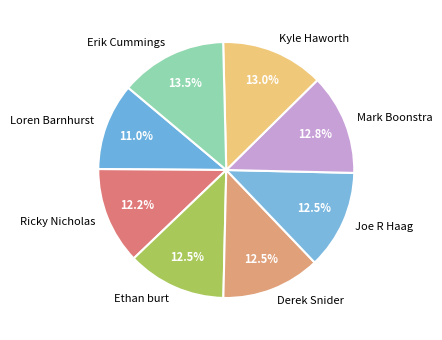

What is the smallest slice in the pie chart?

Loren Barnhurst